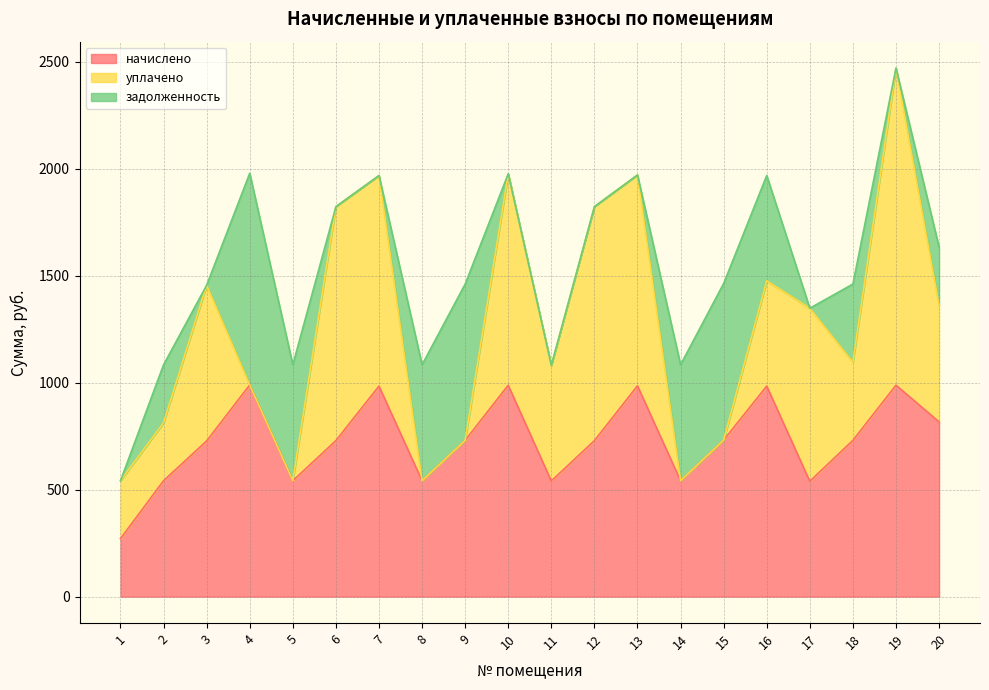

At which category is the sum across all series the highest?

19